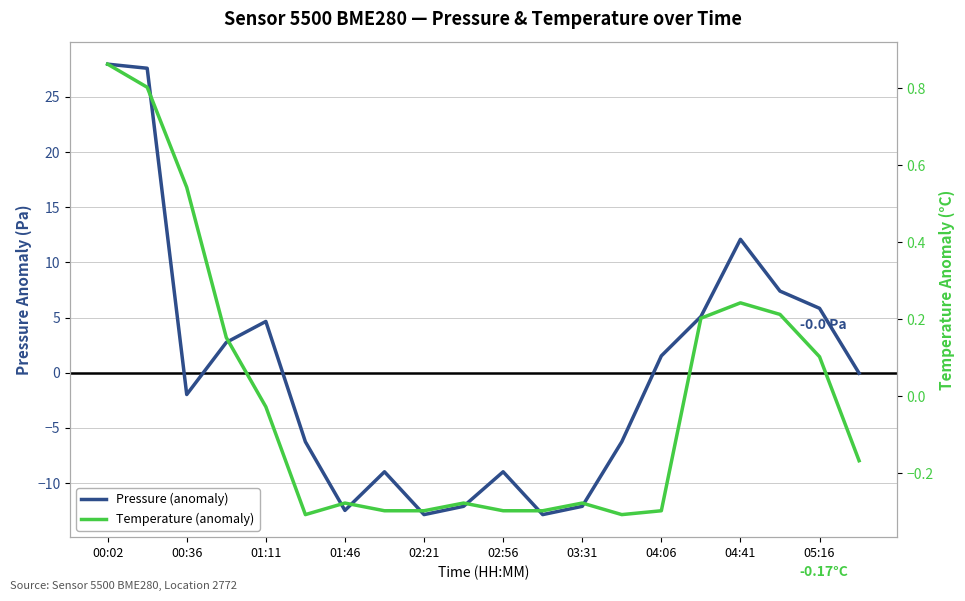

Does the chart have visible grid lines?

Yes